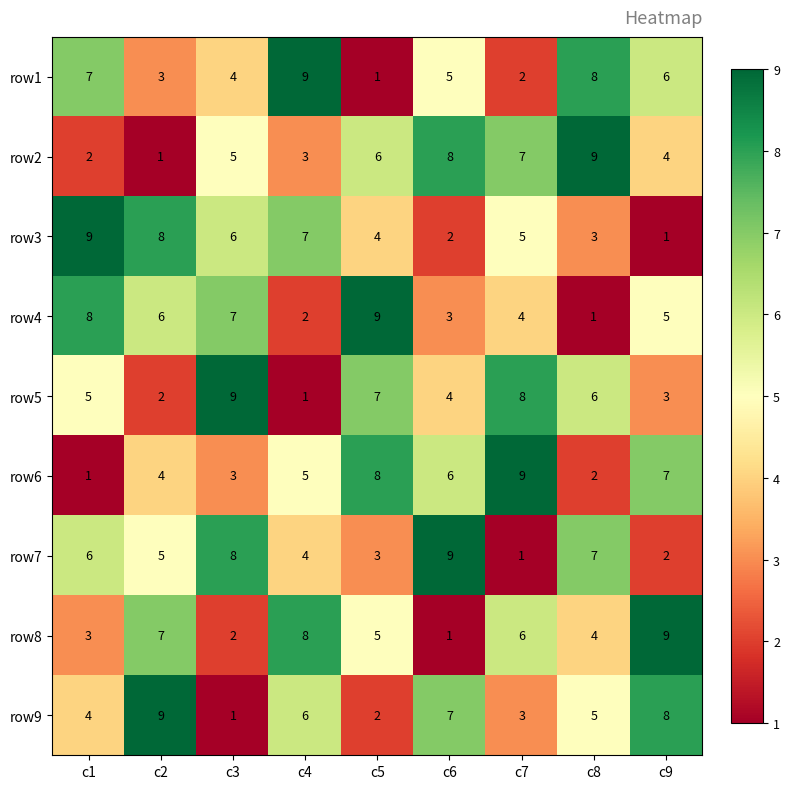

What is the total value across all series at c6?

45